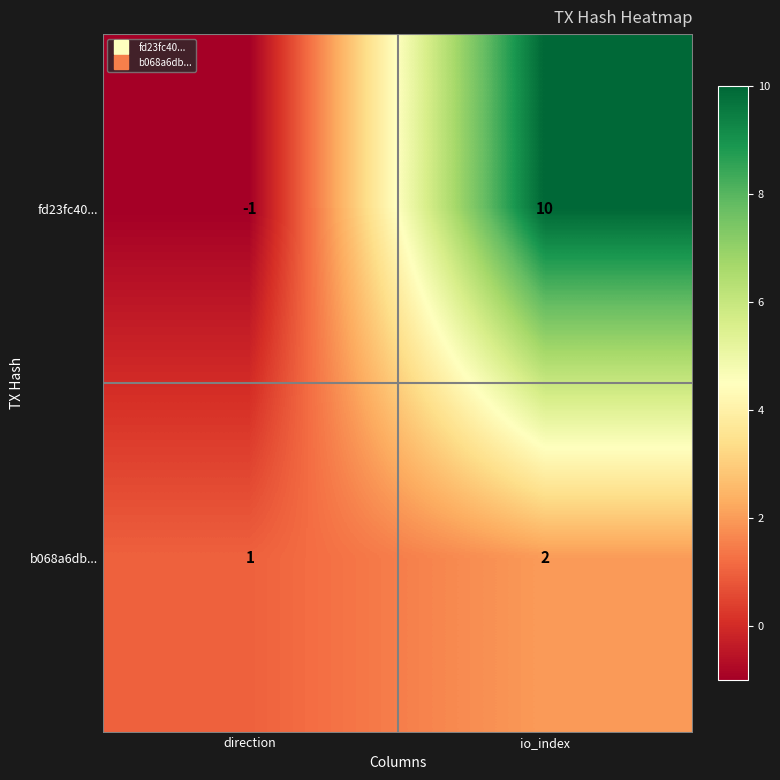

The b068a6db... series shows 1 at direction. True or false?

True